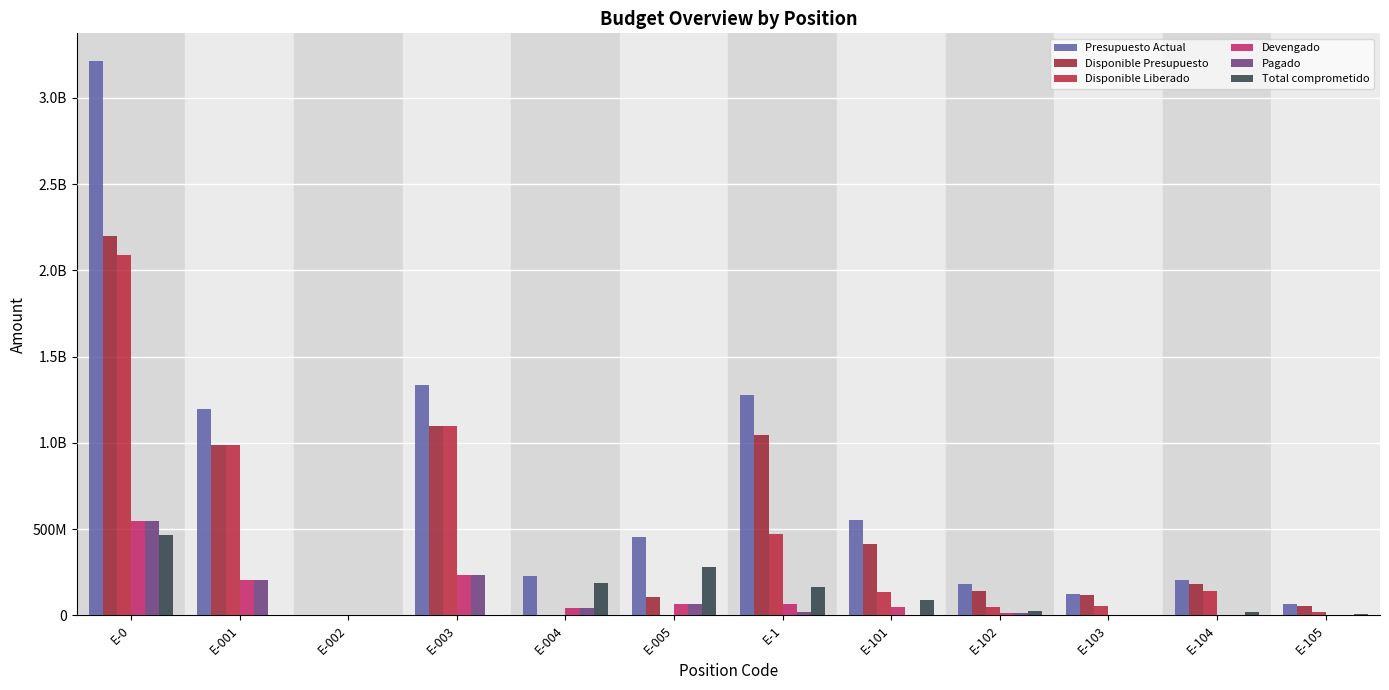

Are the bars grouped side by side (vs. stacked)?

Yes